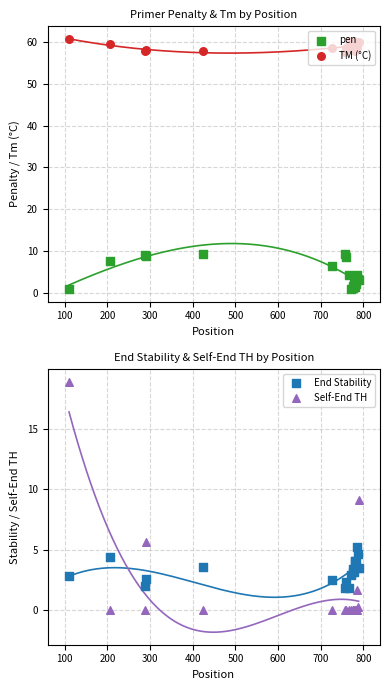

Which series has the widest spread of Y values?

Self-End TH